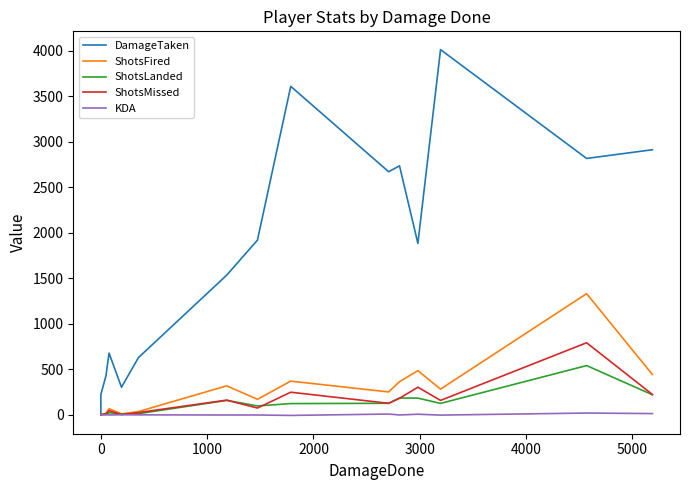

How many data points in DamageTaken are less than 1884?

7